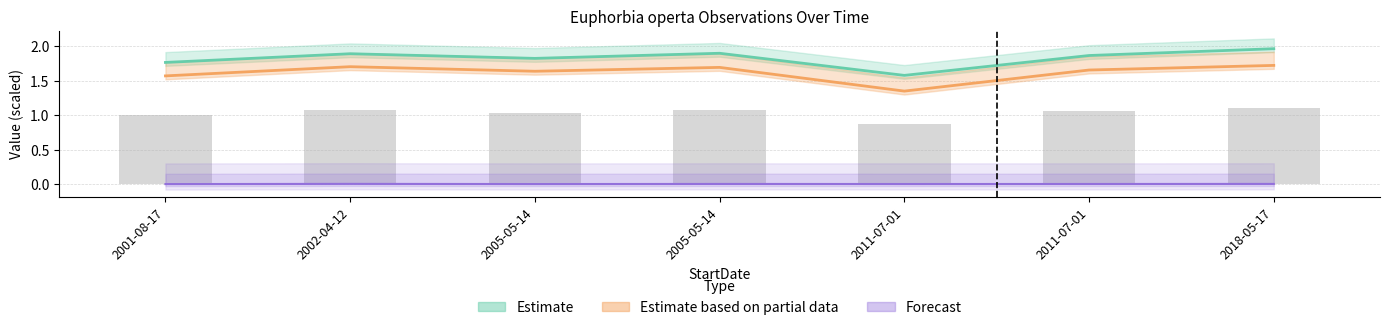

What is the sum of all Estimate values?

12.8